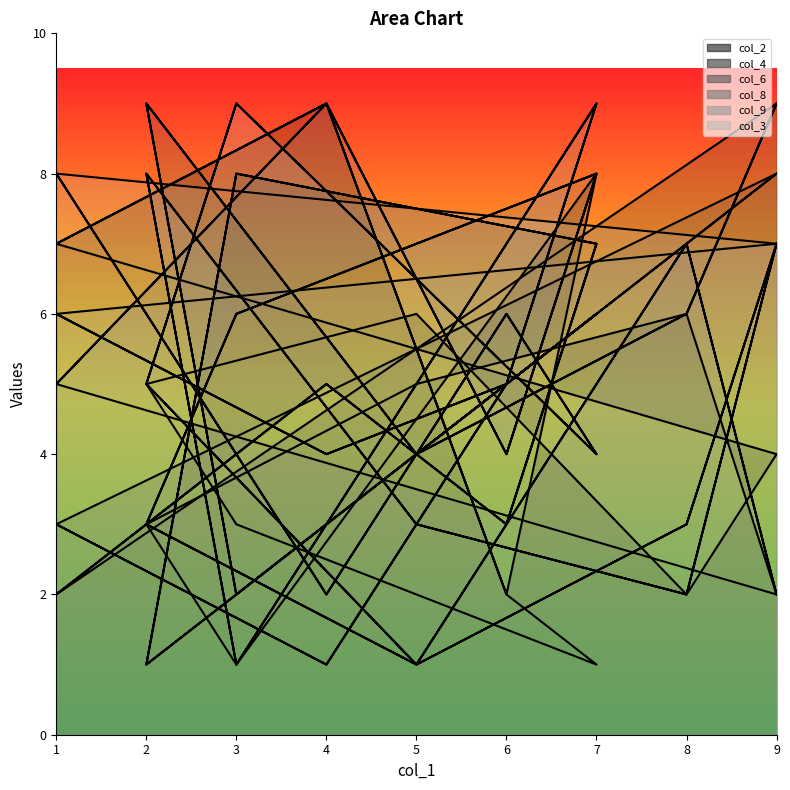

Which series has the largest range (max minus min)?

col_4